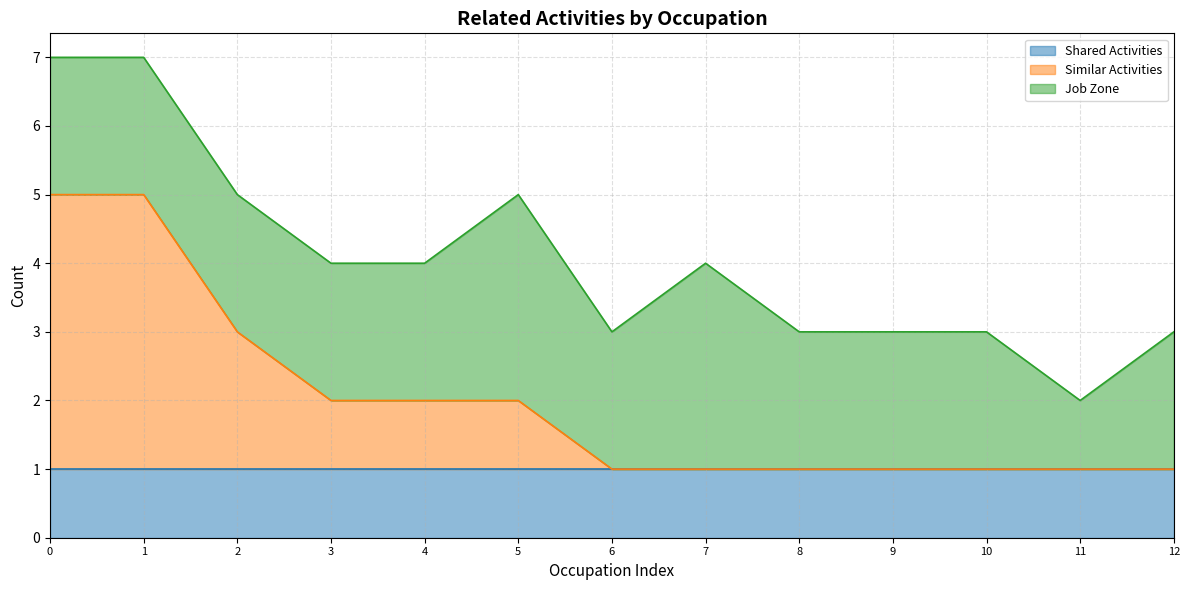

Which series has the largest total across all categories?

Job Zone